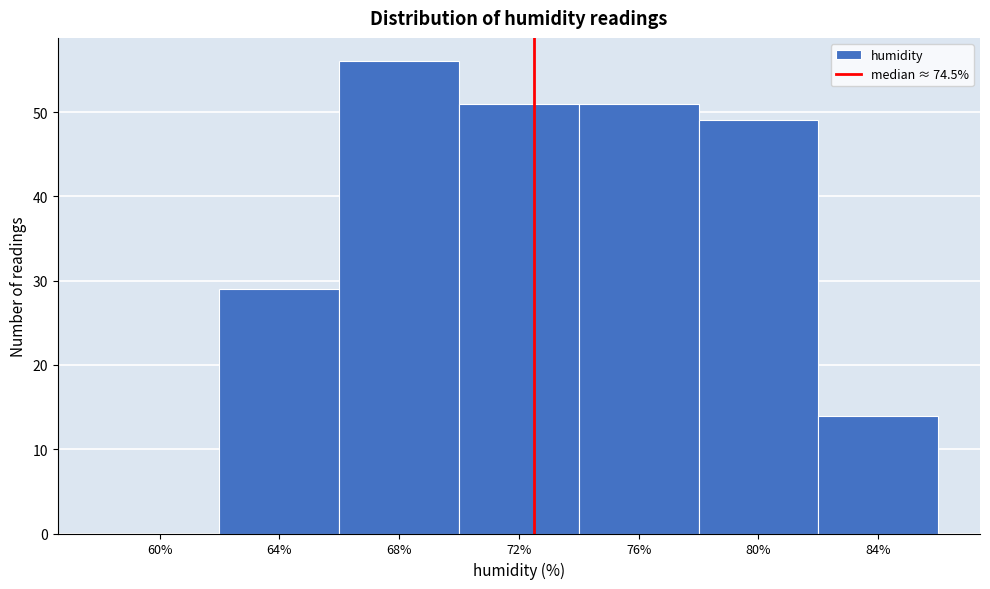

Reading left to right, what are all the values shown in this chart?

60%=0	64%=29	68%=56	72%=51	76%=51	80%=49	84%=14